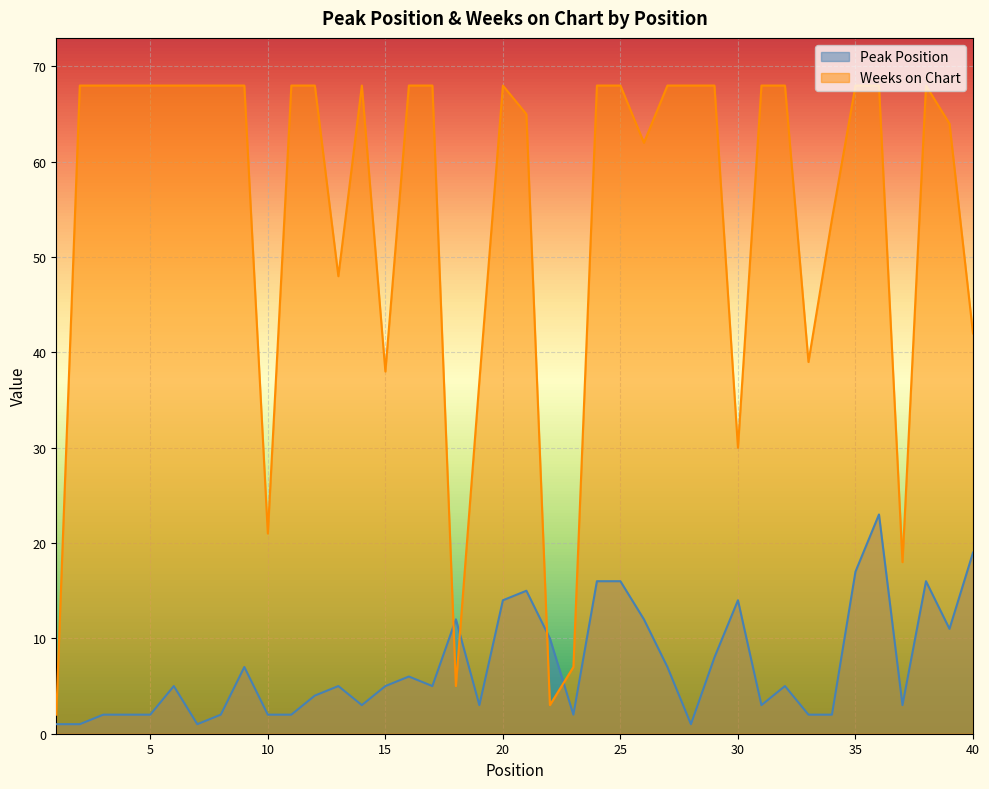

Does the chart display data point markers on the line(s)?

No